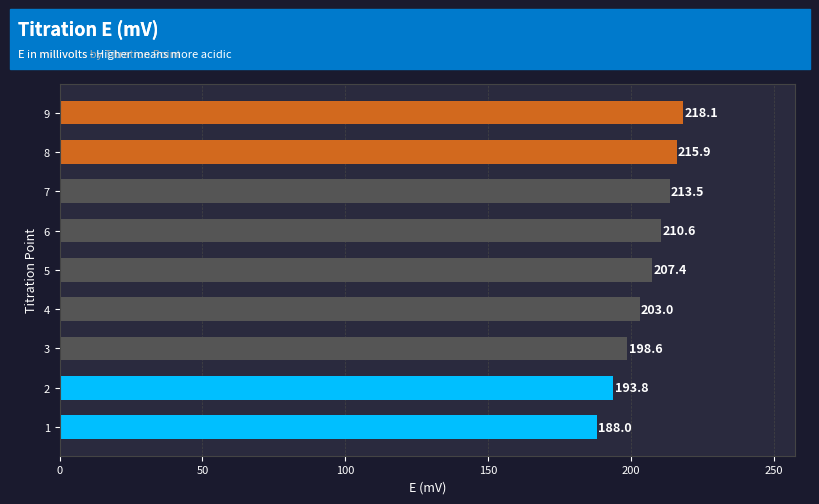

How many values exceed 207?

5